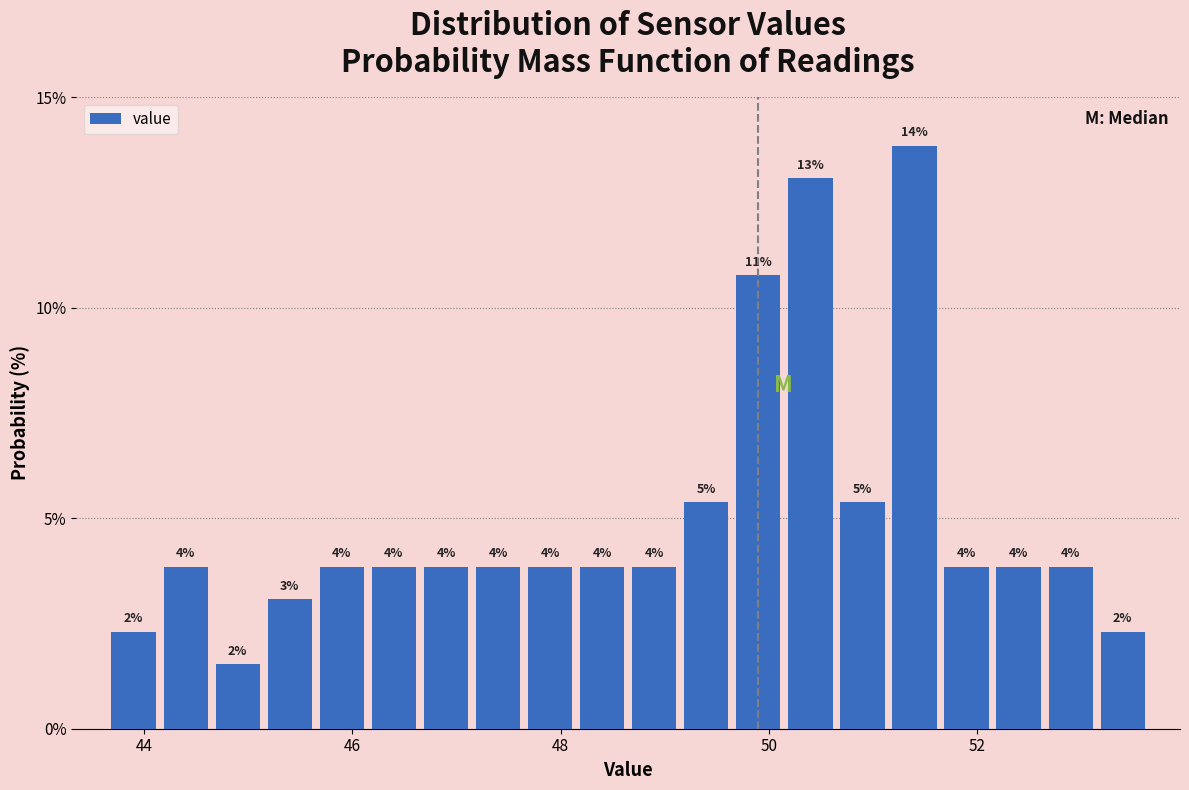

Around what value on the x-axis is the tallest bar? Give the approximate position of its centre, as read against the axis.

51.4